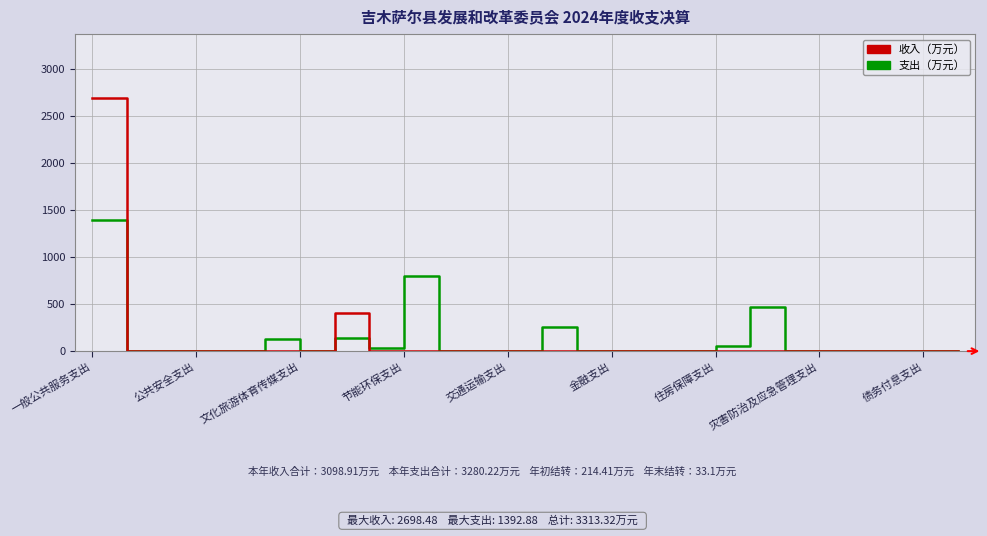

Which series has the widest spread of values?

收入（万元）